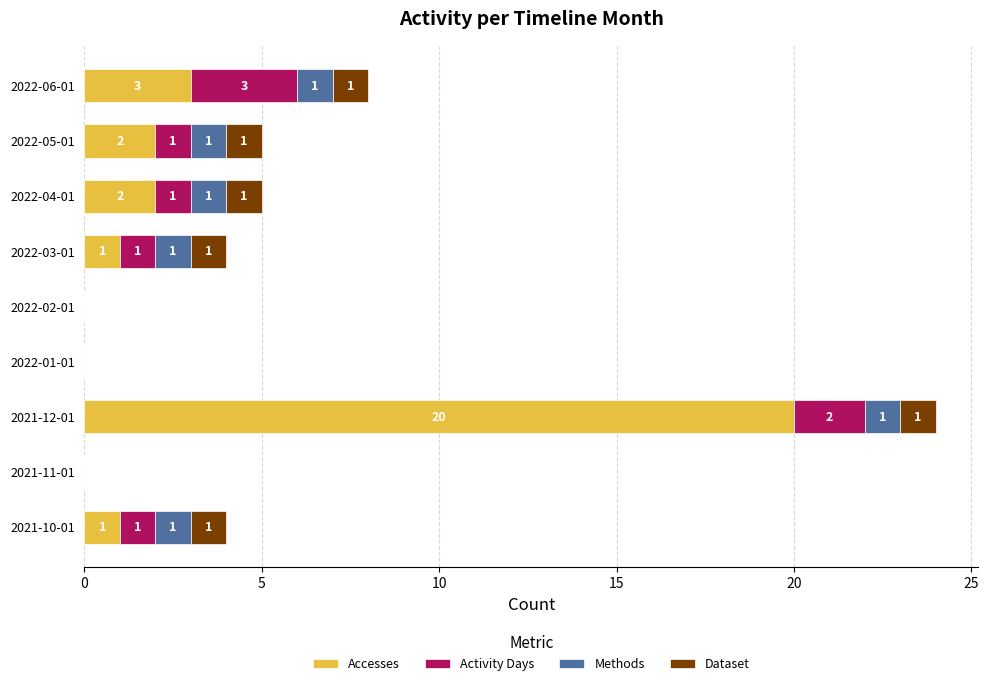

What is the total value across all series at 2022-03-01?

4